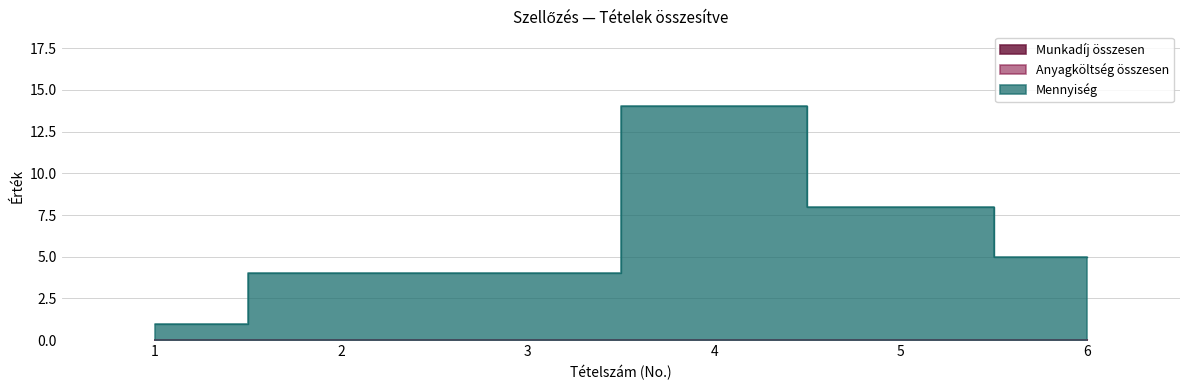

Reading left to right, list all the values displayed in this chart.

Munkadíj összesen: 0	0	0	0	0	0
Anyagköltség összesen: 0	0	0	0	0	0
Mennyiség: 1	4	4	14	8	5